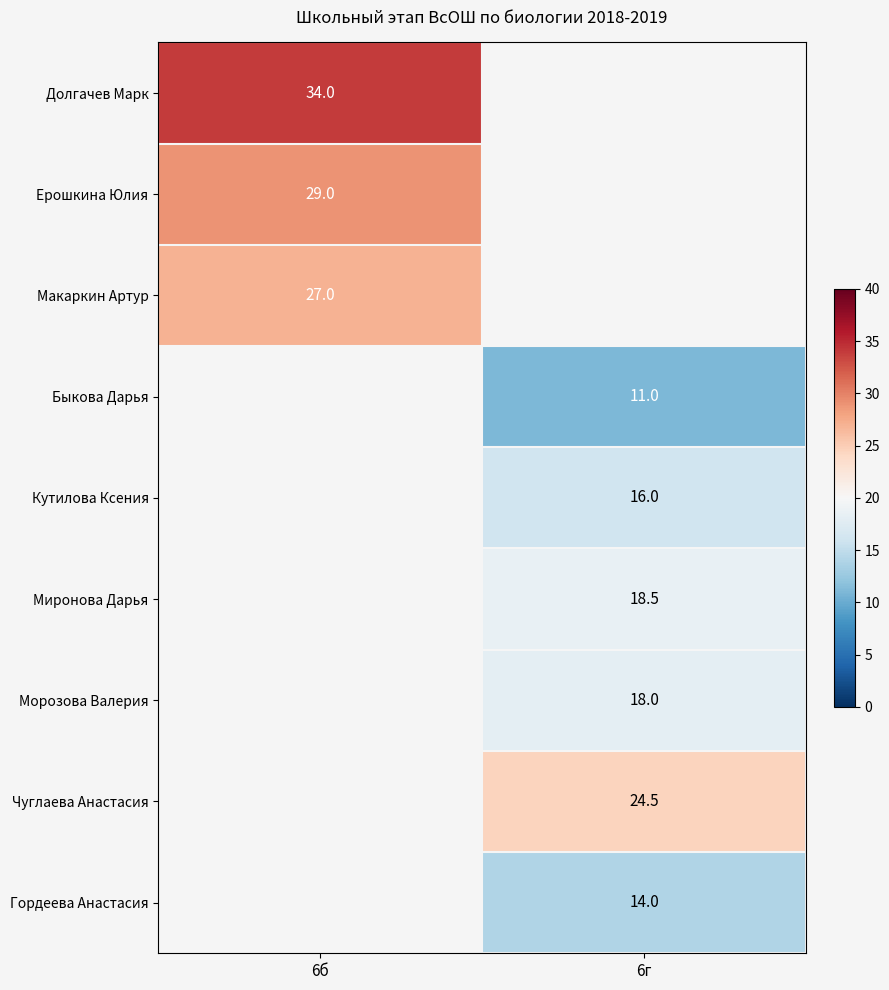

The value of Макаркин Артур at 6б is 18.4. True or false?

False